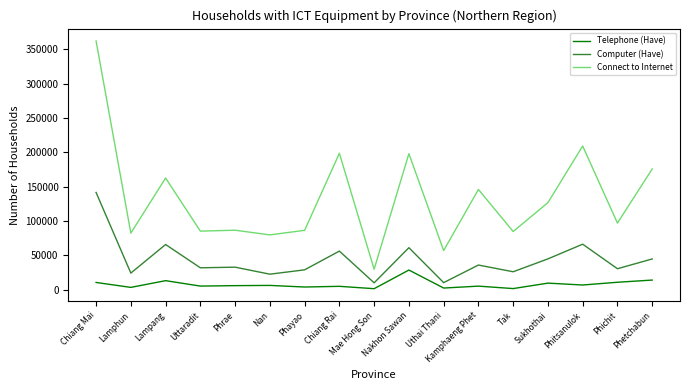

True or false: Telephone (Have) has more than 1 points higher than both neighbors.

True